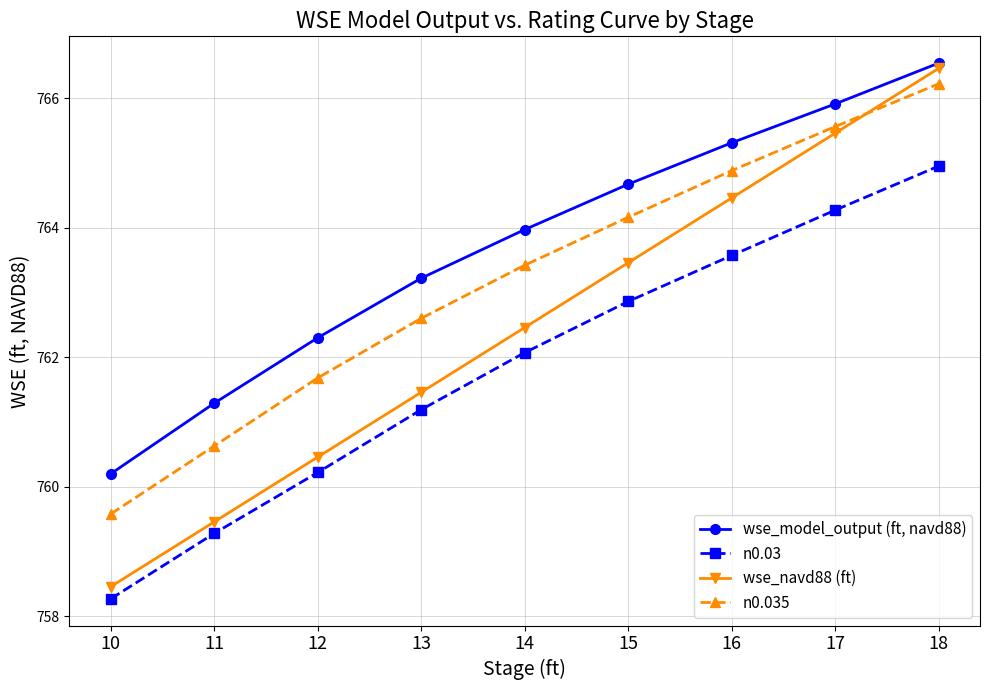

What is the difference between the wse_model_output (ft, navd88) values at 12 and 17?

3.6